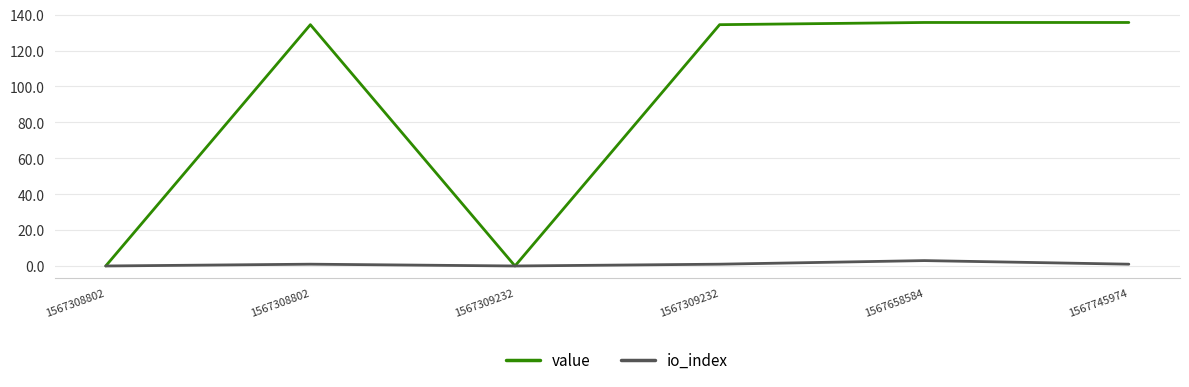

True or false: io_index has more than 1 interior local peaks.

True